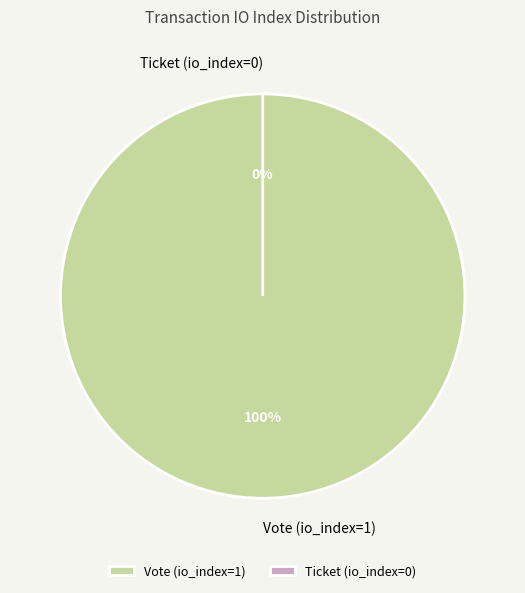

Which has a higher value, Ticket (io_index=0) or Vote (io_index=1)?

Vote (io_index=1)